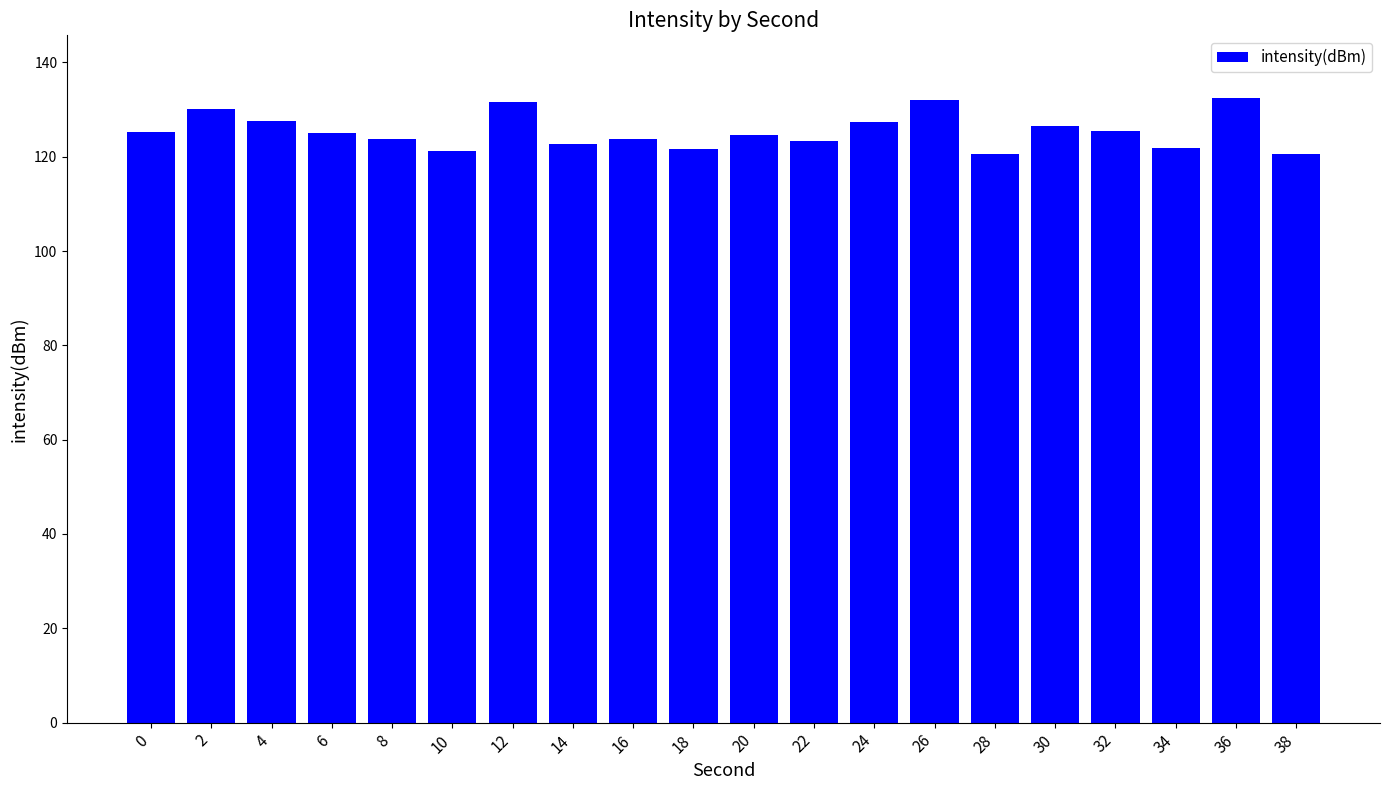

What is the difference between the values at 10 and 20?

3.5